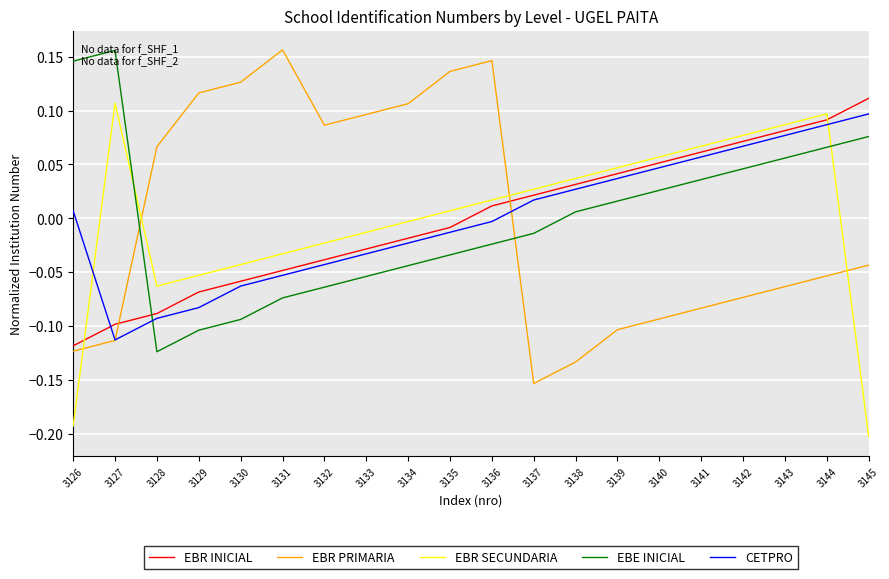

Which series changed the most between 3126 and 3145?

EBR INICIAL